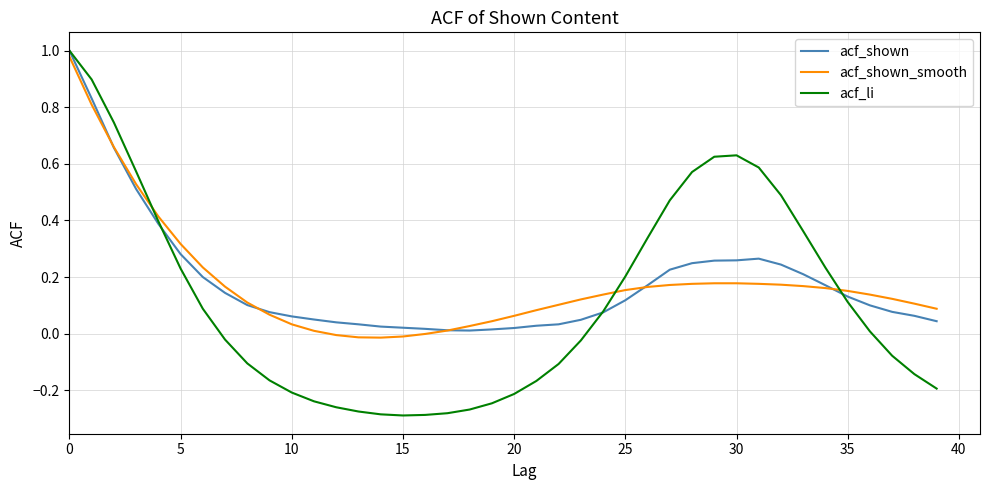

What is the difference between the maximum and minimum values in the acf_li series?

1.3